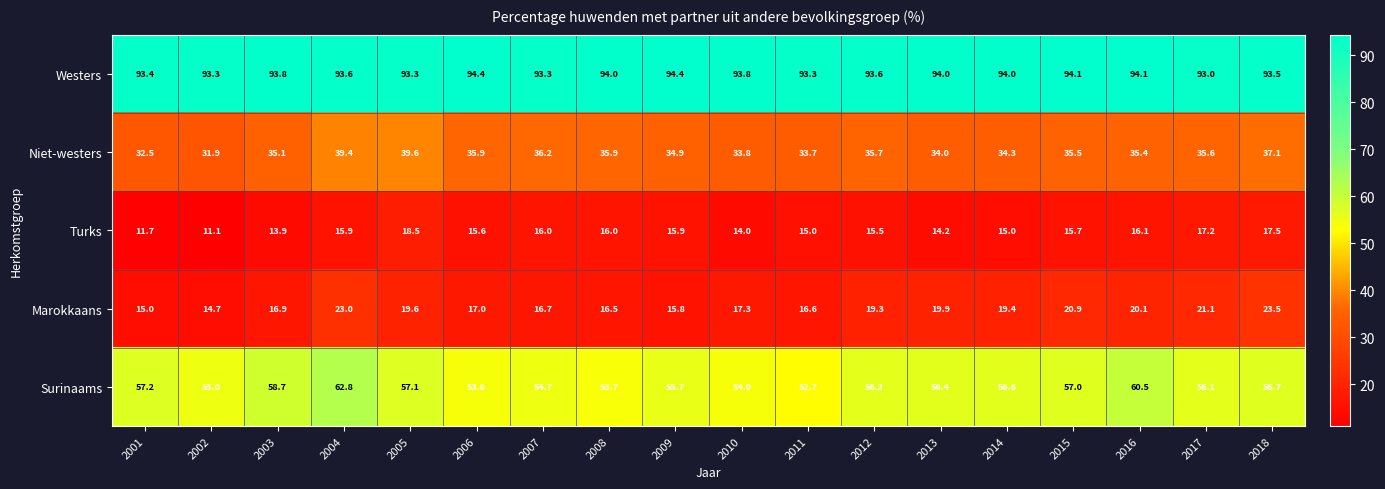

True or false: Niet-westers has a value of 10.4 at 2007.

False